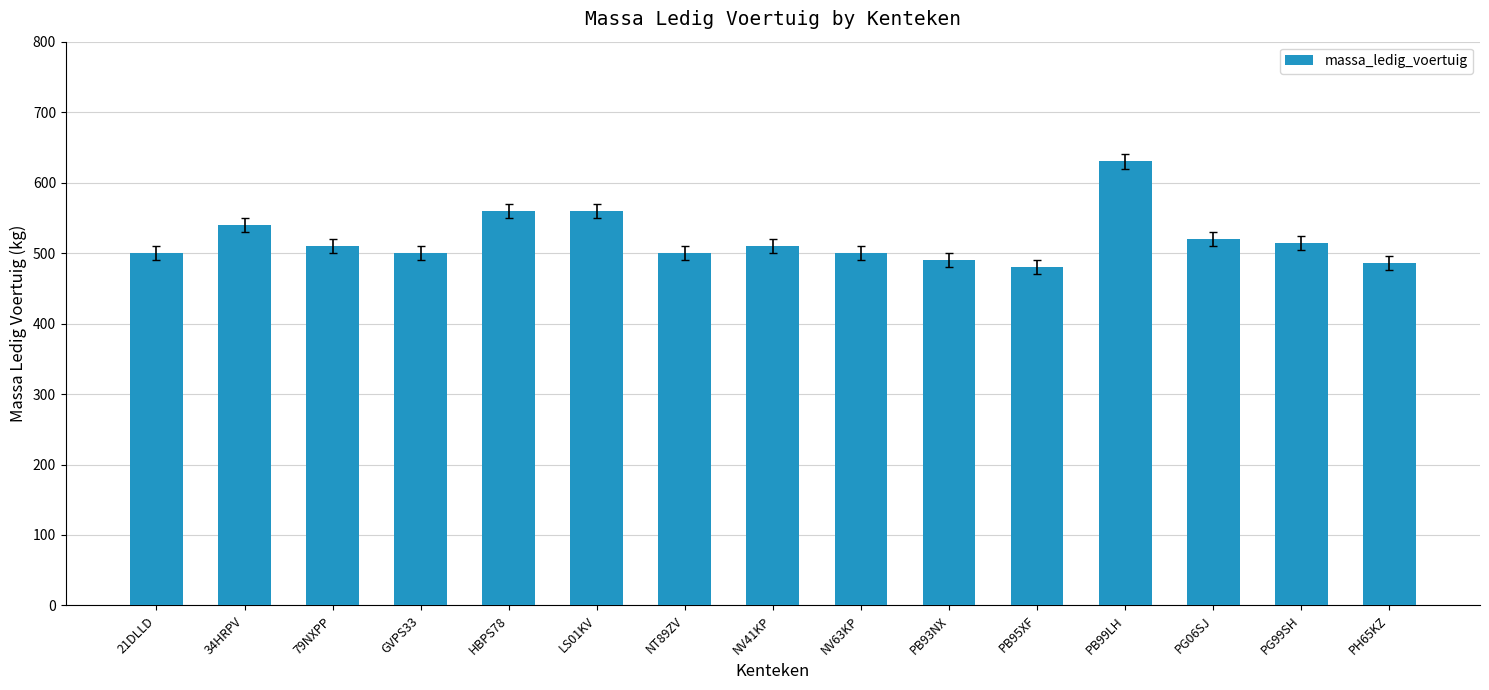

True or false: the data shows 753 at 79NXPP.

False